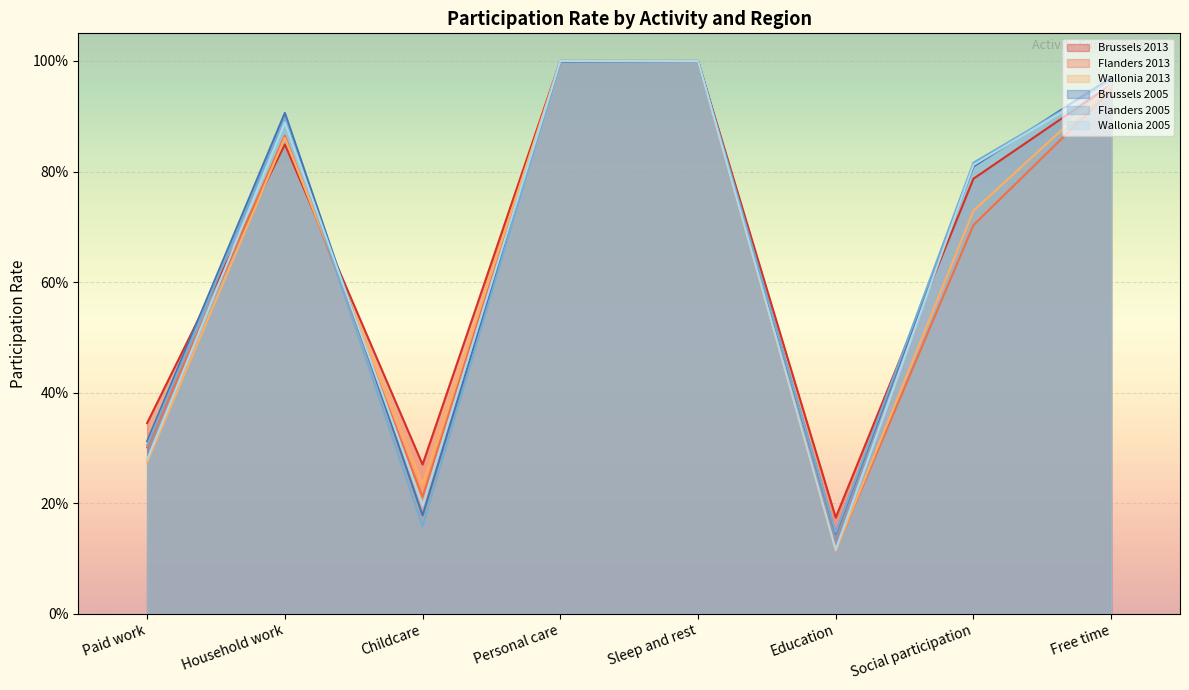

What is the sum of all Flanders 2005 values?

5.3